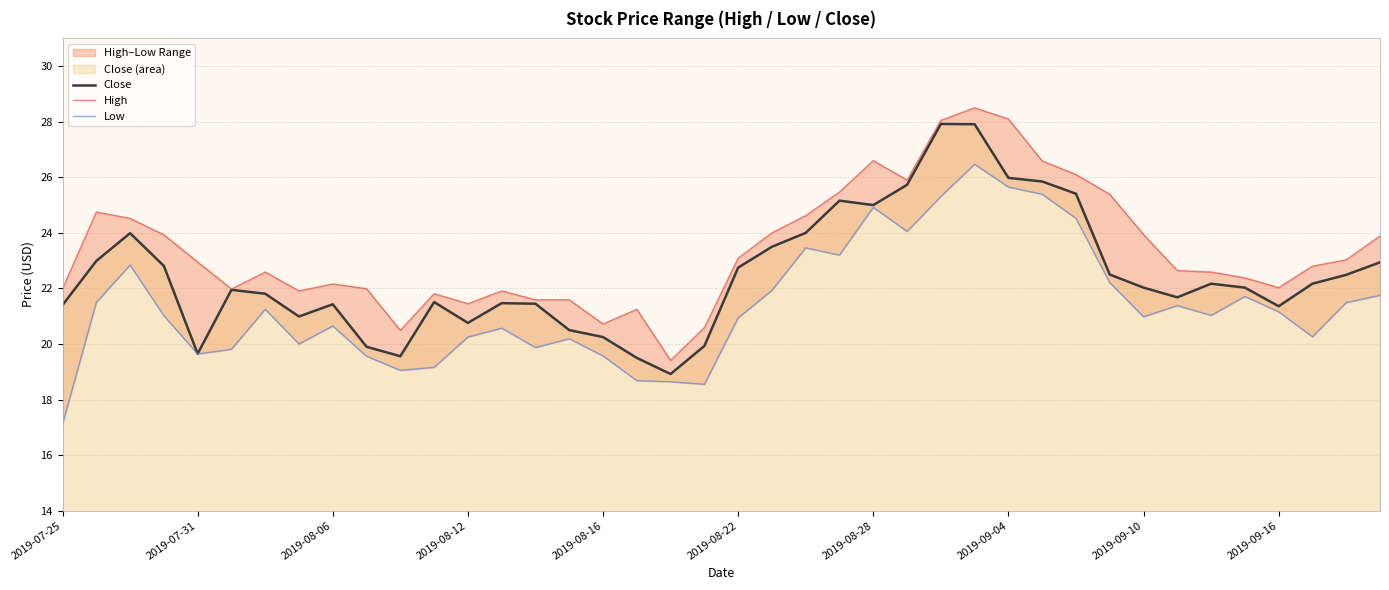

The Close series shows 8.2 at 2019-07-31. True or false?

False